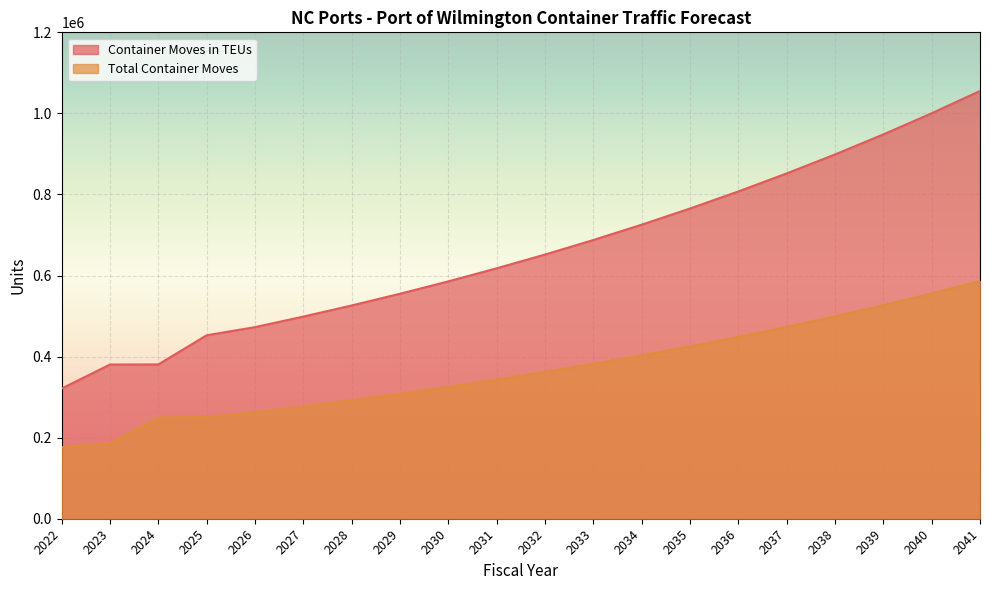

Which has a higher value, 2030 or 2028?

2030